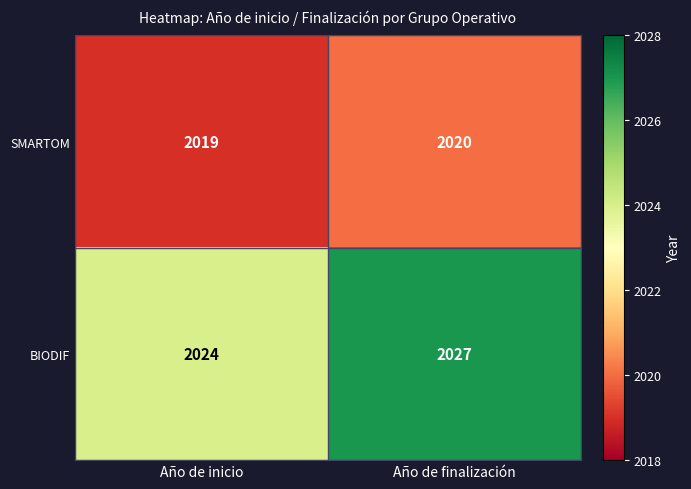

Which series has the largest total across all categories?

BIODIF